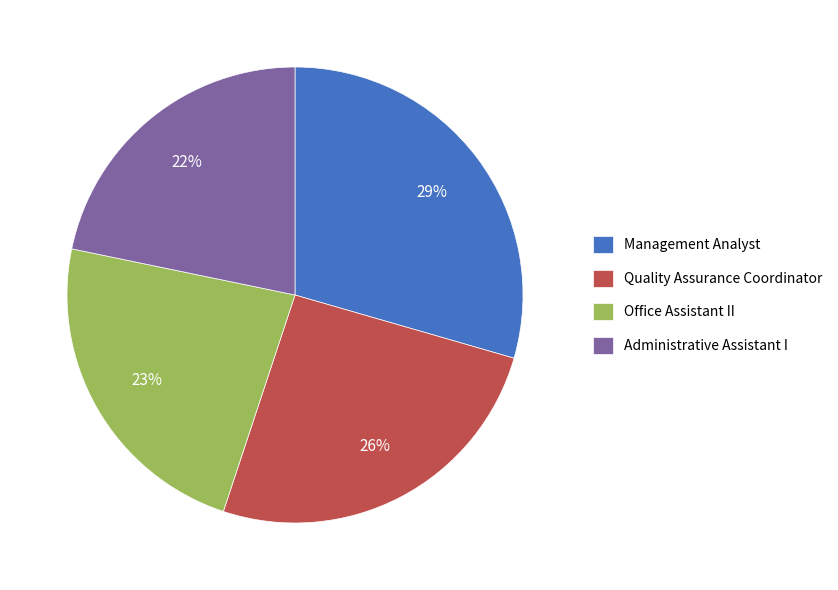

Do Management Analyst and Office Assistant II together represent more than half of the pie?

Yes